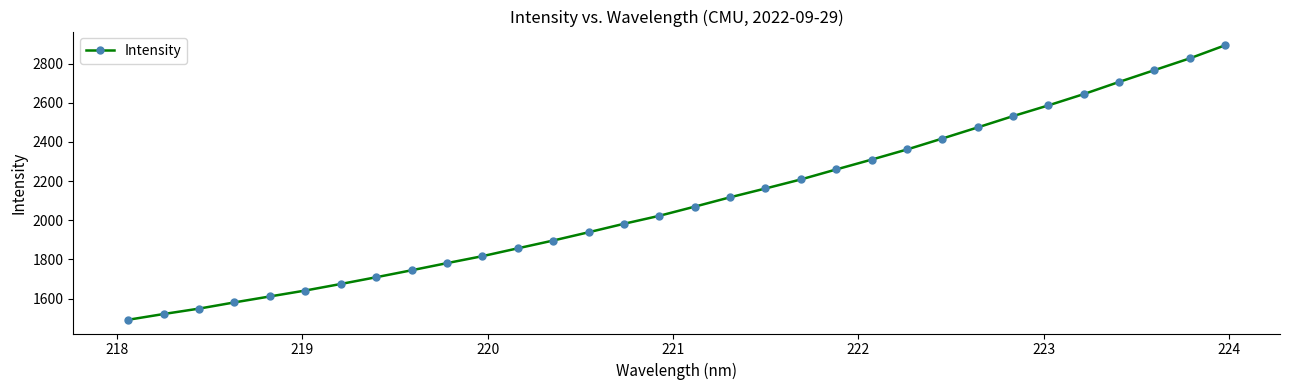

What is the difference between the maximum and second lowest values?

1372.7